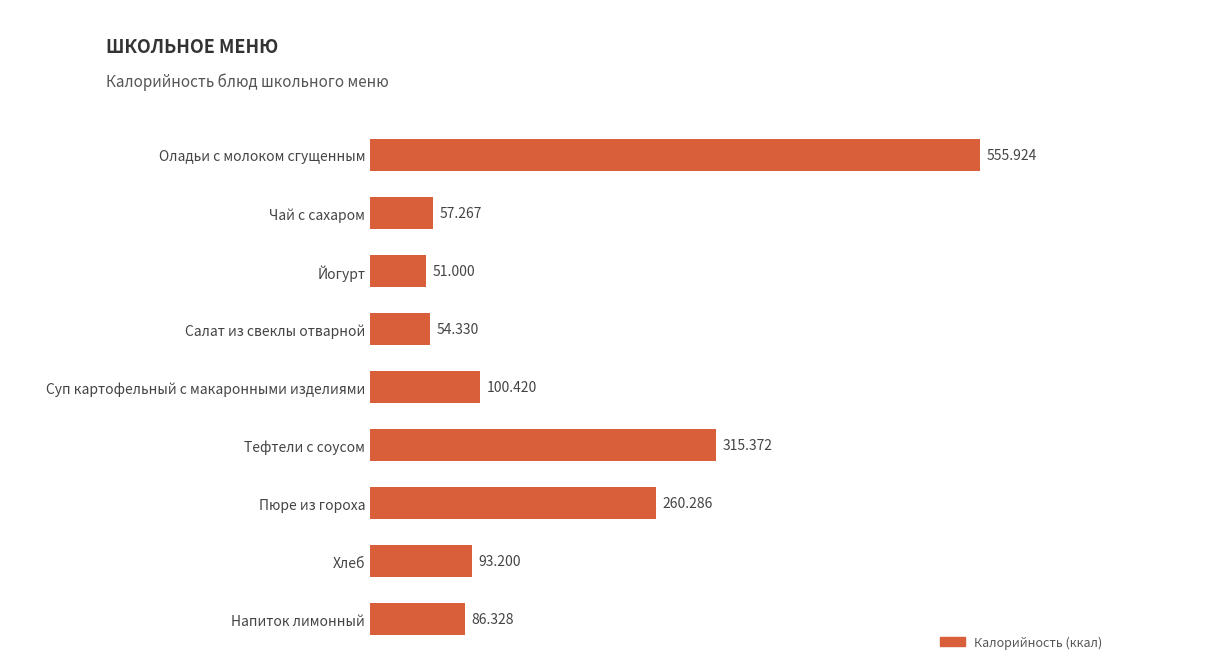

Between Суп картофельный с макаронными изделиями and Оладьи с молоком сгущенным, which is larger?

Оладьи с молоком сгущенным